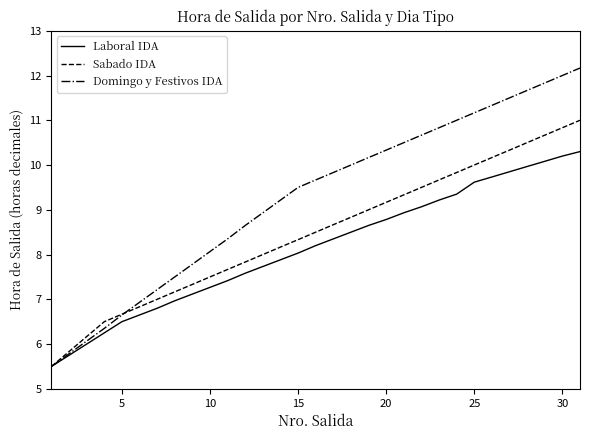

What are all the series names shown in the legend?

Laboral IDA, Sabado IDA, Domingo y Festivos IDA